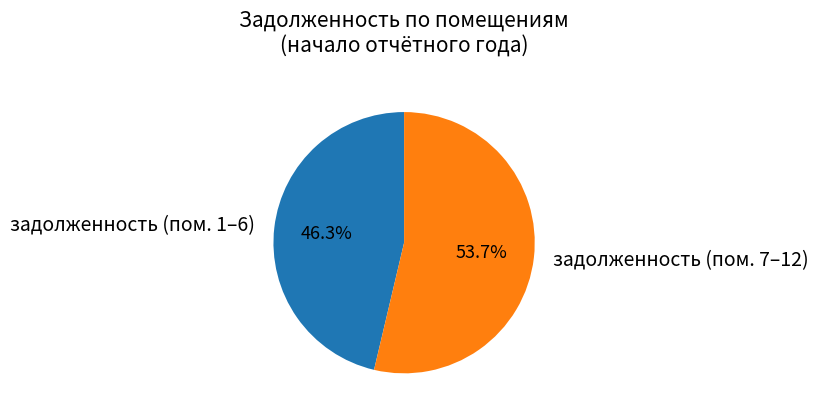

How many segments does this pie chart have?

2